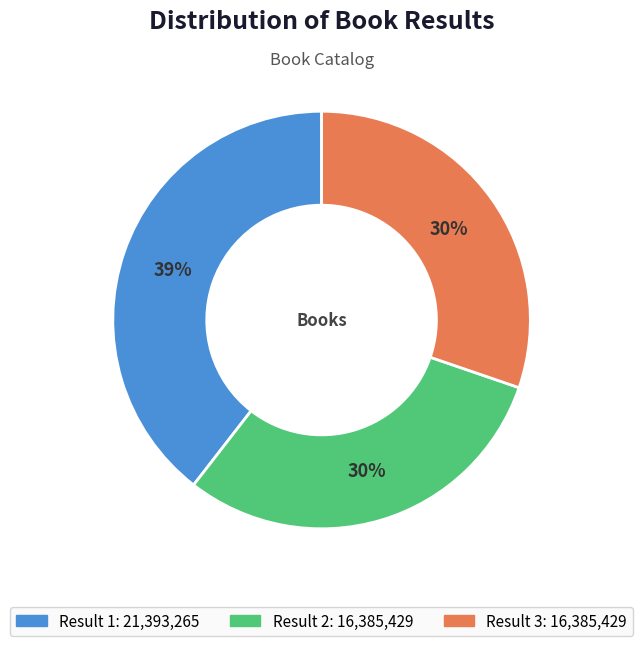

To the nearest percent, what is the average slice percentage?

33%